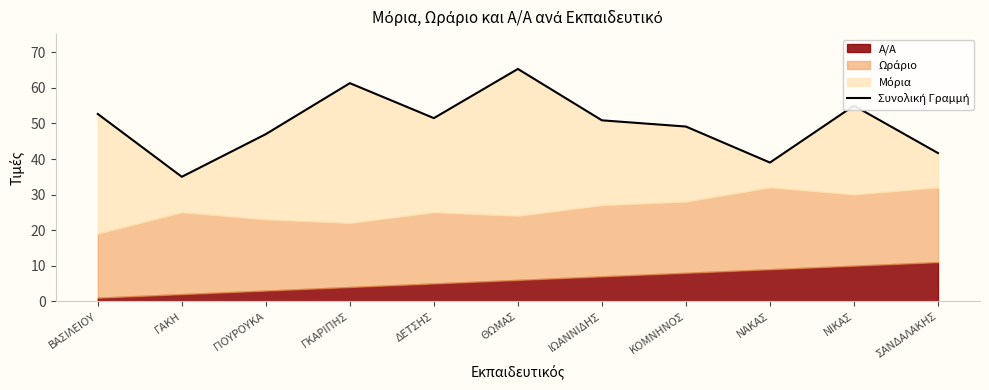

Reading left to right, transcribe all the data shown in this chart.

ΒΑΣΙΛΕΙΟΥ=52.7	ΓΑΚΗ=35.0	ΓΙΟΥΡΟΥΚΑ=47.0	ΓΚΑΡΙΠΗΣ=61.3	ΔΕΤΣΗΣ=51.5	ΘΩΜΑΣ=65.3	ΙΩΑΝΝΙΔΗΣ=50.9	ΚΟΜΝΗΝΟΣ=49.1	ΝΑΚΑΣ=39.0	ΝΙΚΑΣ=55.0	ΣΑΝΔΑΛΑΚΗΣ=41.7